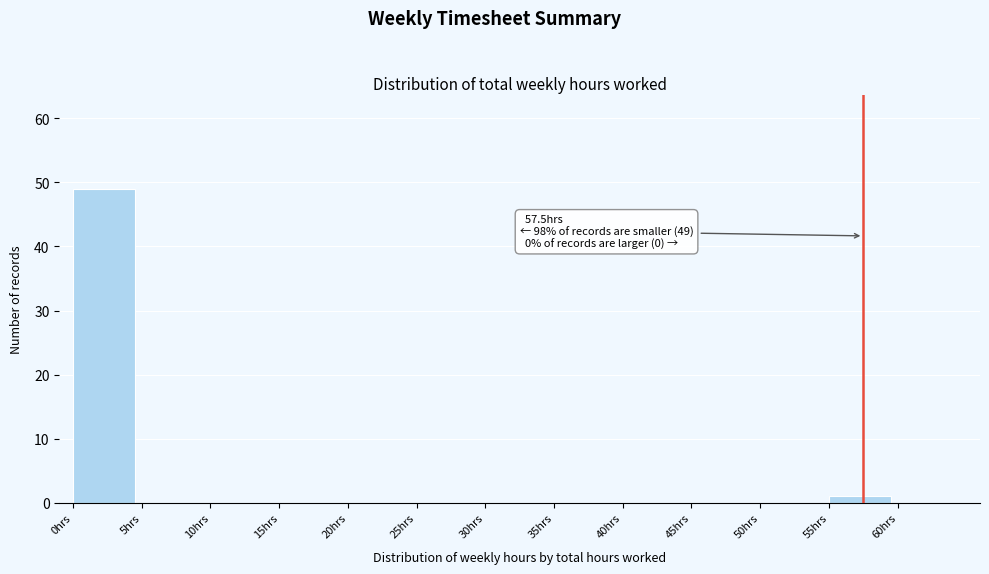

Over which range of the x-axis is the bar tallest?

0 to 5